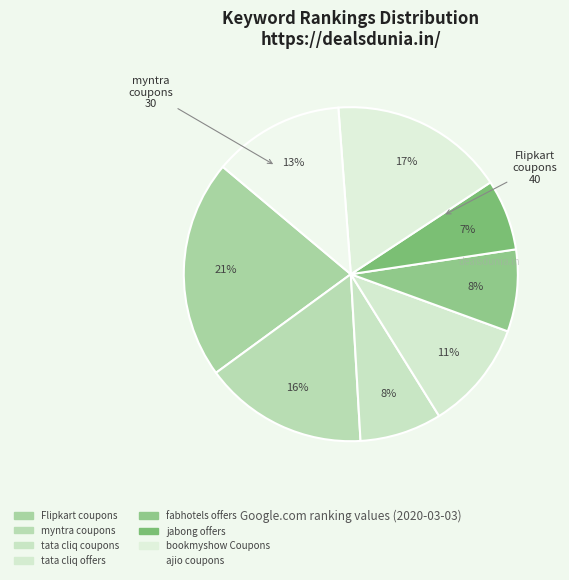

How many segments does this pie chart have?

8